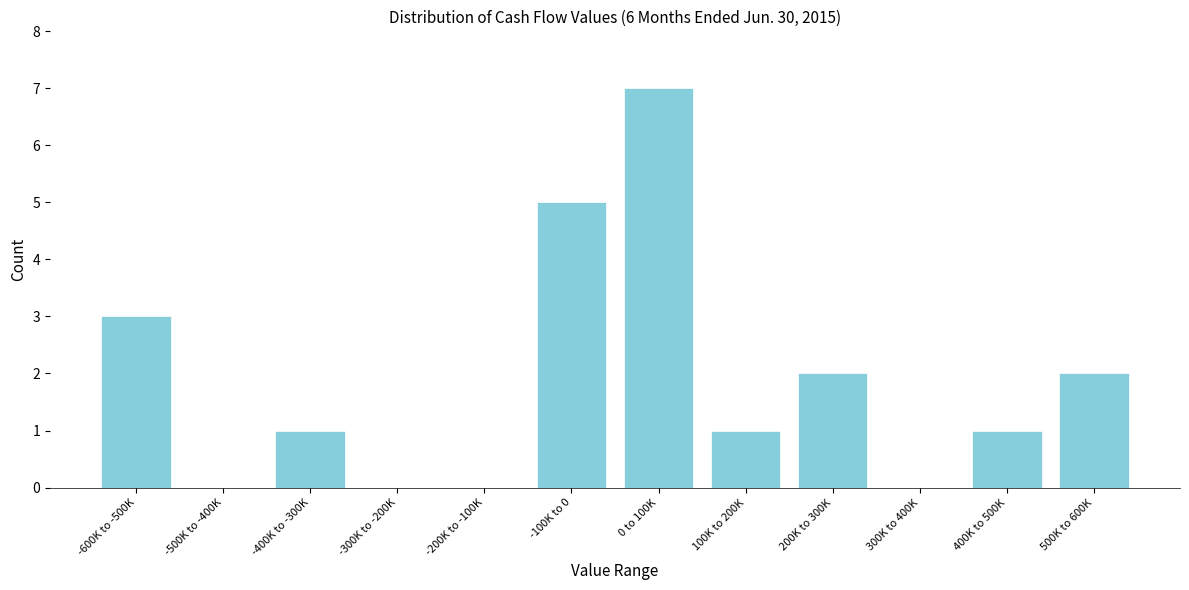

Reading left to right, transcribe all the data shown in this chart.

-600K to -500K=3	-500K to -400K=0	-400K to -300K=1	-300K to -200K=0	-200K to -100K=0	-100K to 0=5	0 to 100K=7	100K to 200K=1	200K to 300K=2	300K to 400K=0	400K to 500K=1	500K to 600K=2